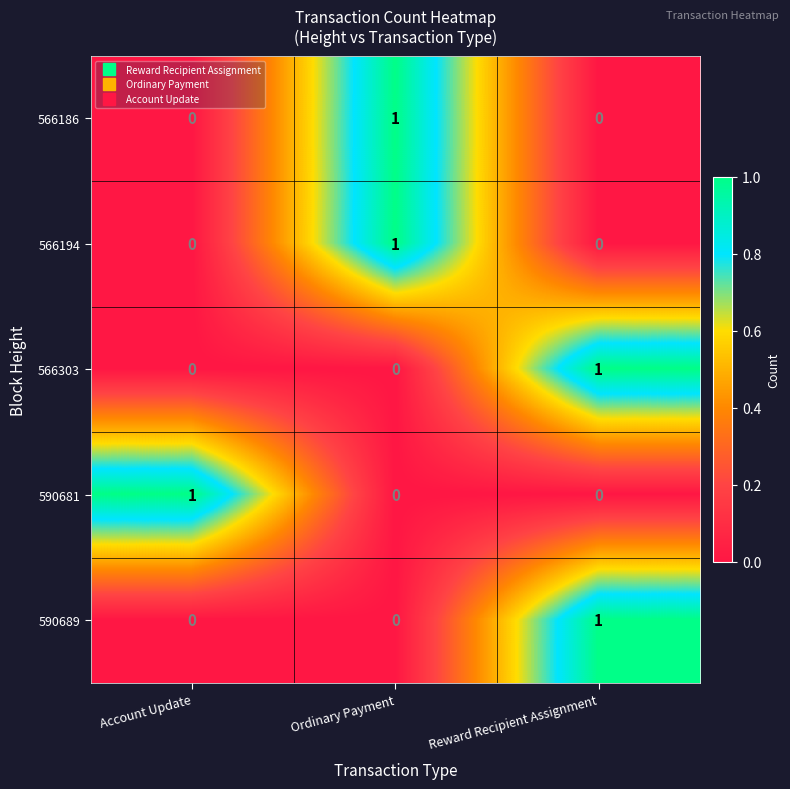

True or false: 566303 has a value of -1 at Ordinary Payment.

False